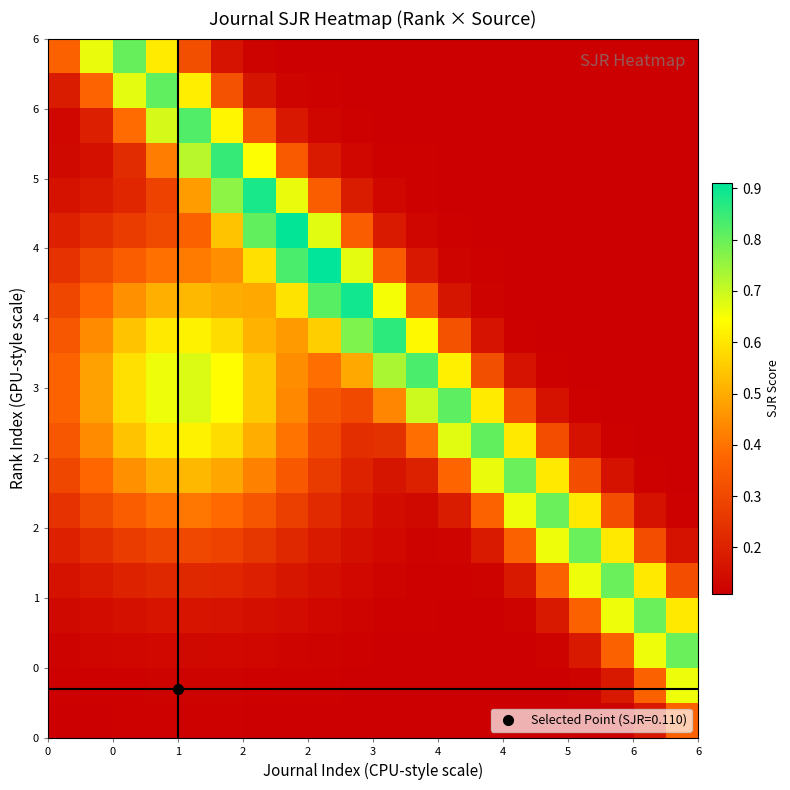

How many categories are shown in the chart?

20